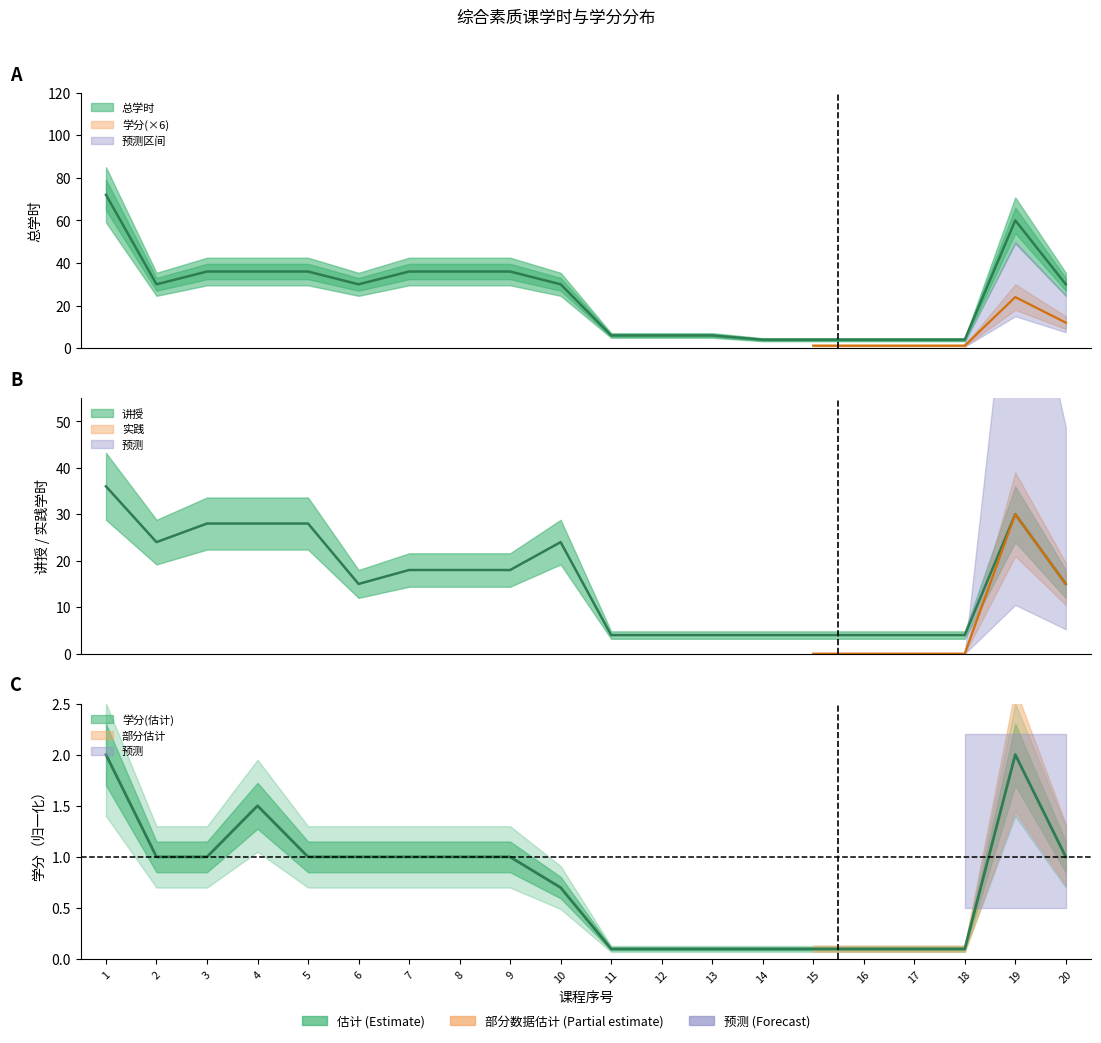

Where is the first local maximum for 学分?

4